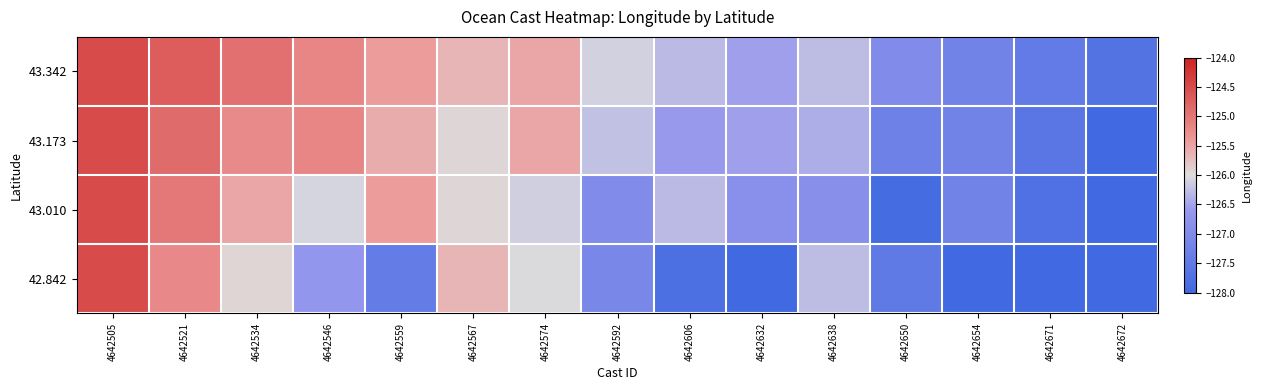

At 4642559, list the series in order from smallest to largest.

42.842, 43.173, 43.342, 43.010